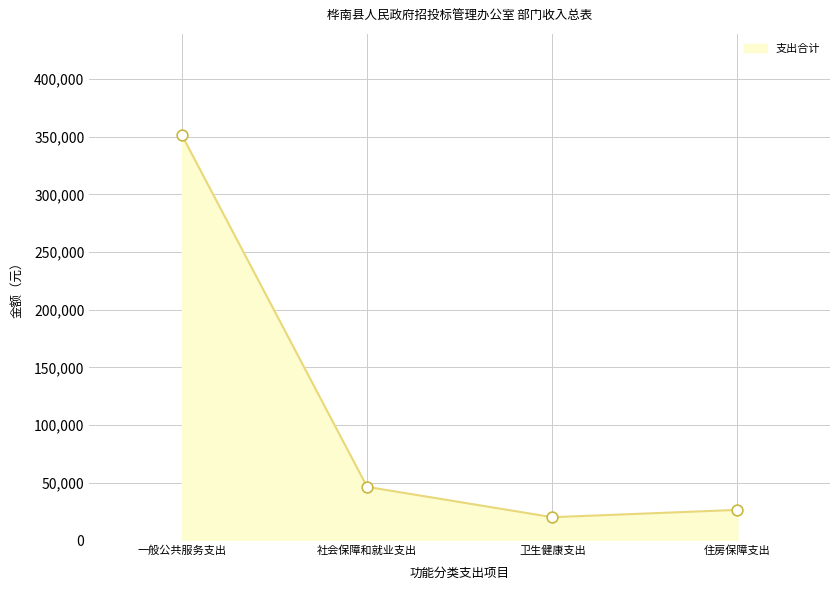

What is the ratio of the value at 社会保障和就业支出 to the value at 住房保障支出?

1.8